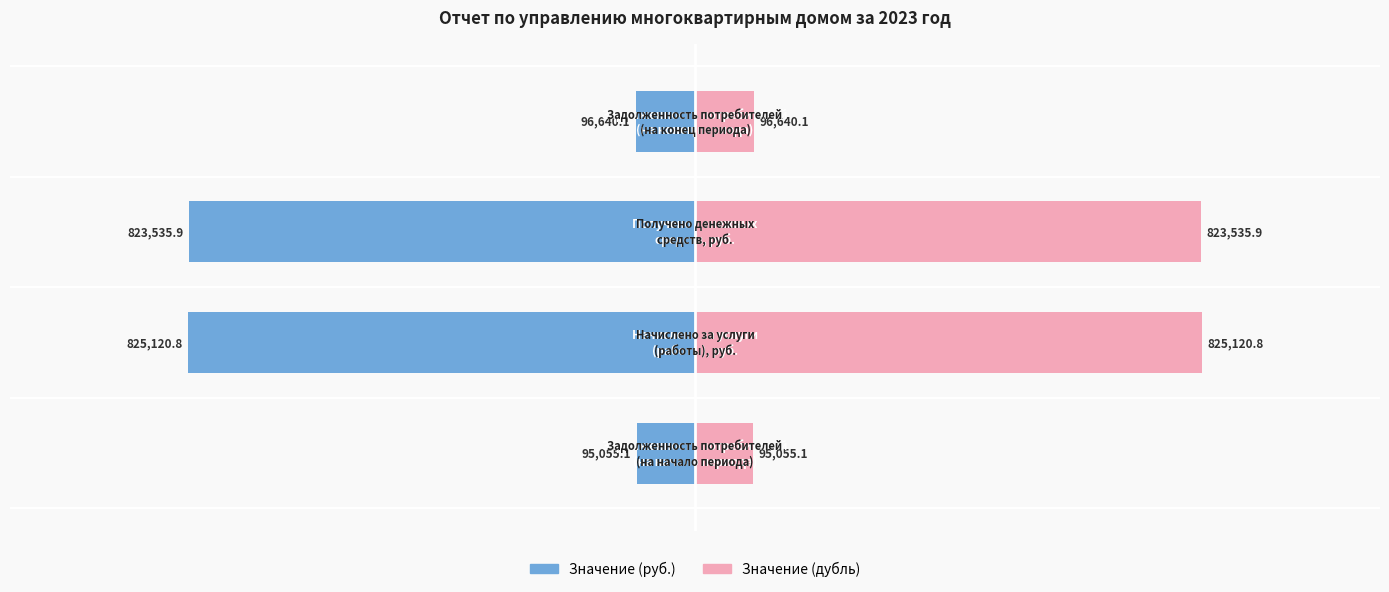

How many bars are there in total?

8